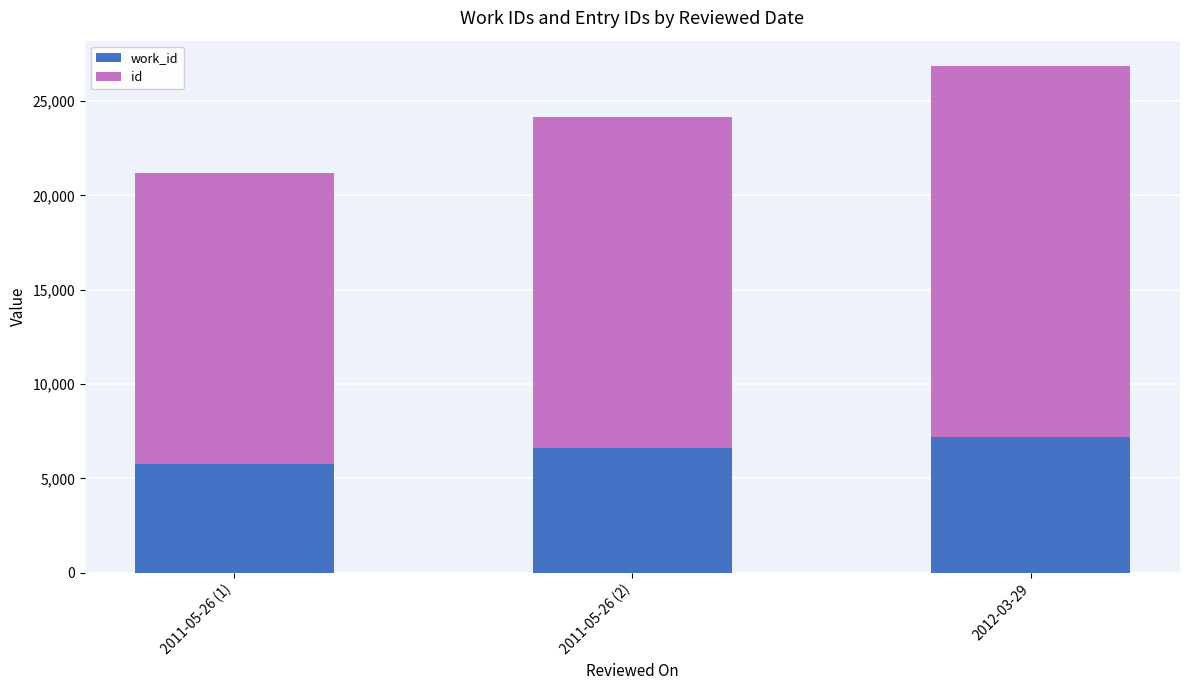

At which category is the sum across all series the highest?

2012-03-29